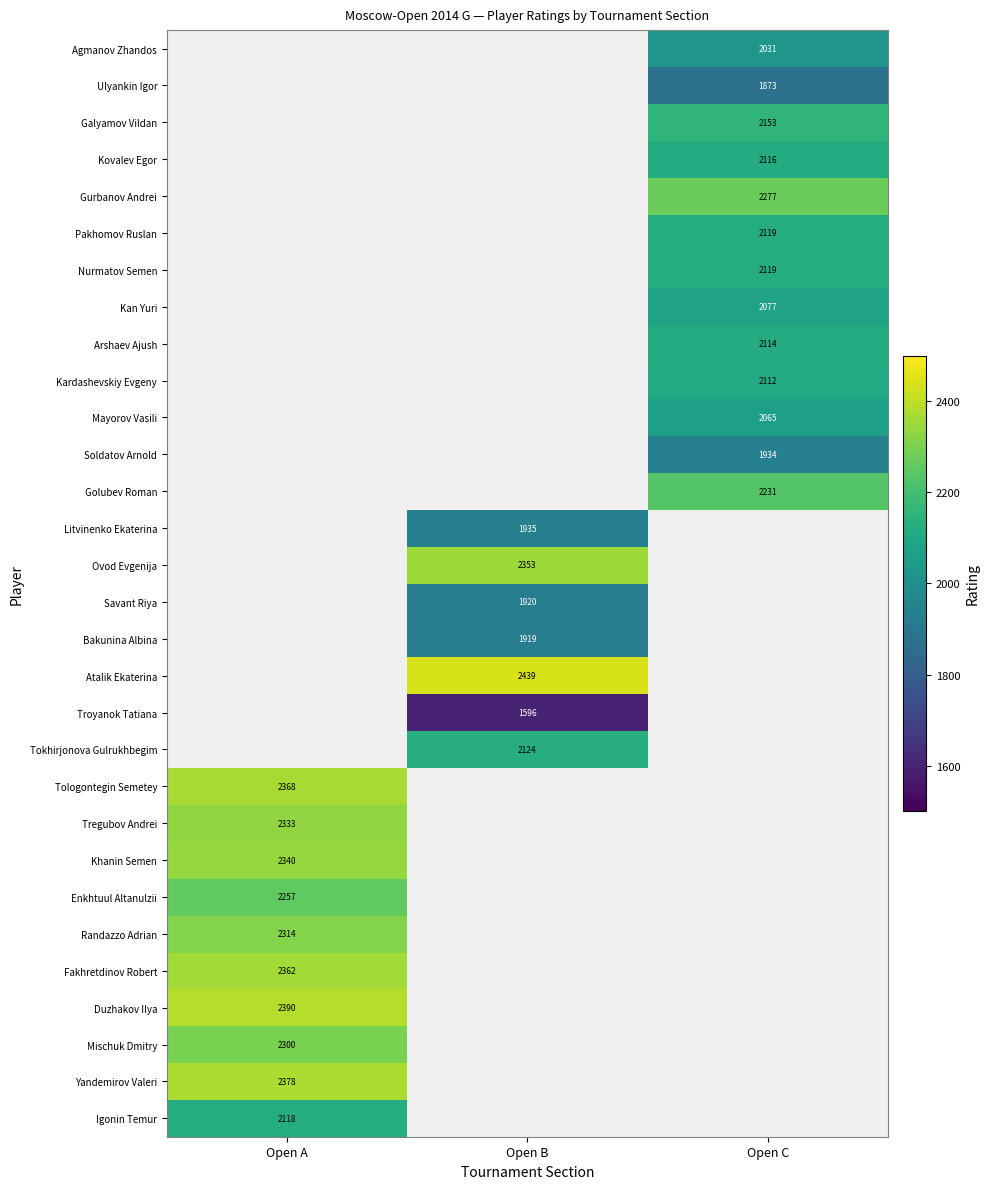

Which label corresponds to the largest value in the chart?

Open B